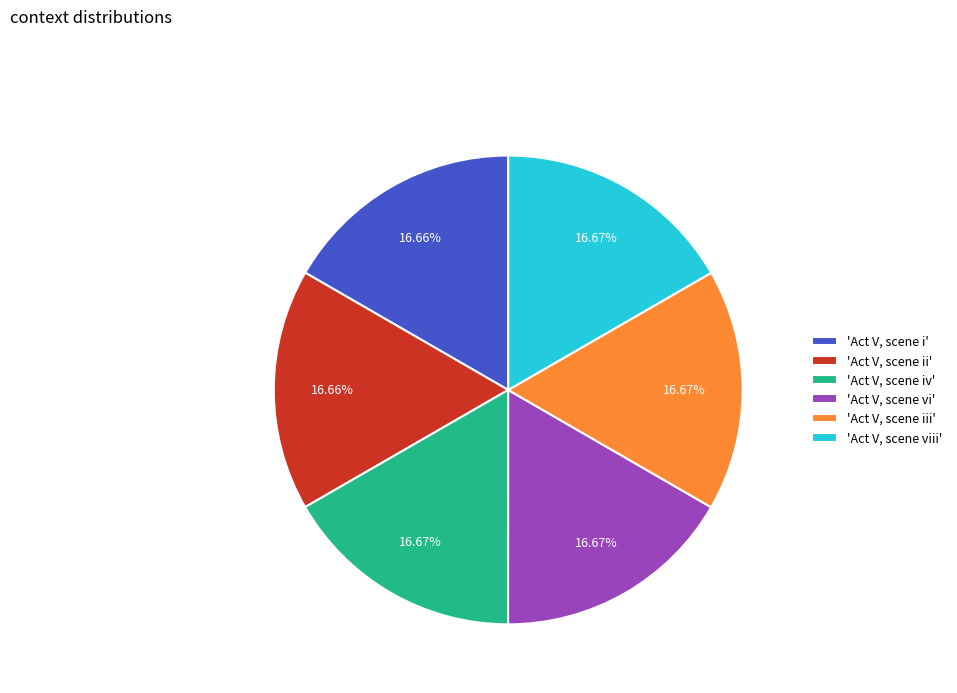

Do 'Act V, scene viii' and 'Act V, scene i' together represent more than half of the pie?

No